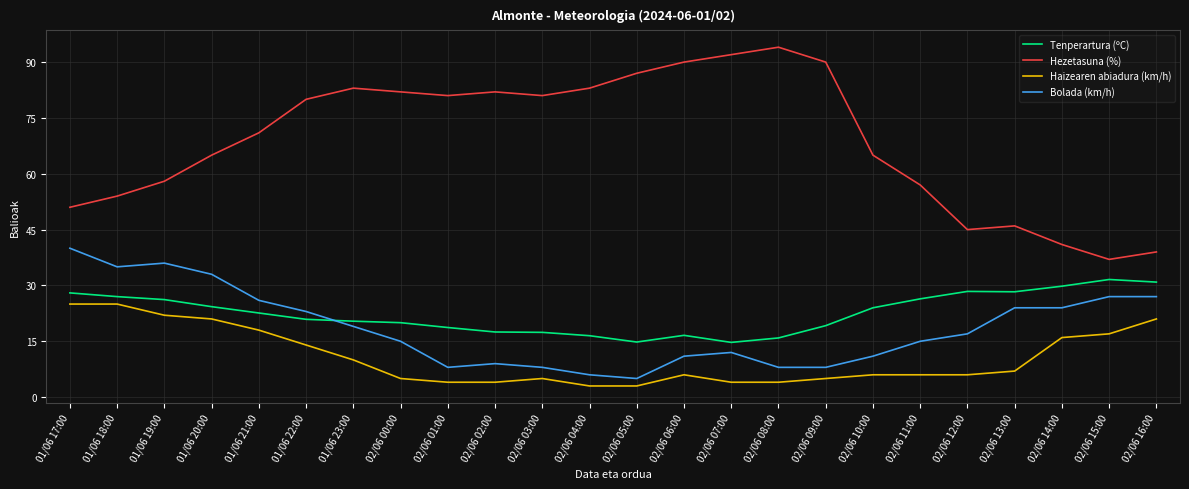

Rank the series at 02/06 07:00 from highest to lowest value.

Hezetasuna (%), Tenperartura (ºC), Bolada (km/h), Haizearen abiadura (km/h)